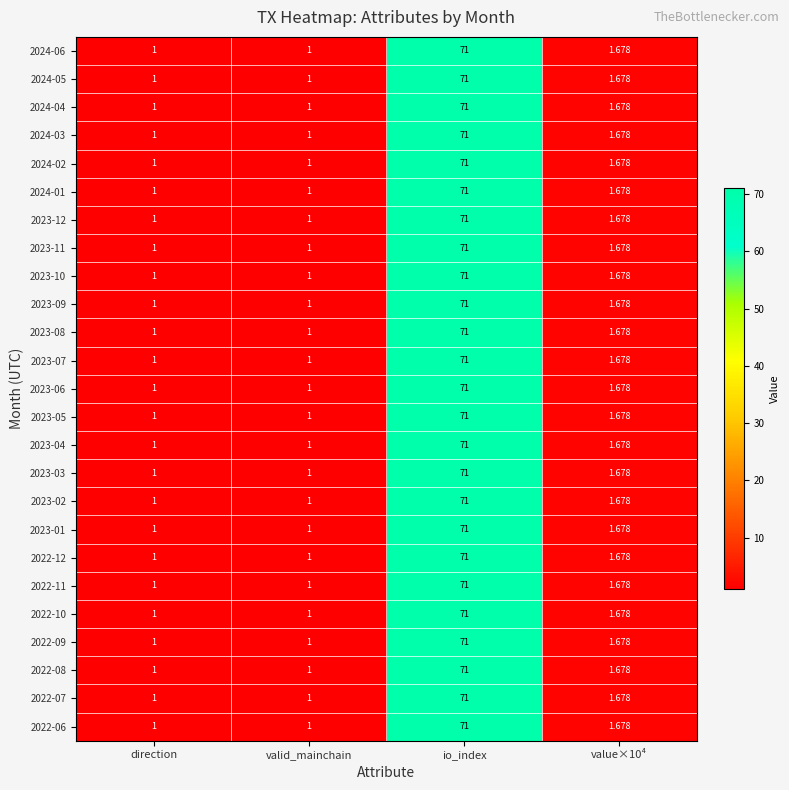

At which category is the sum across all series the highest?

io_index